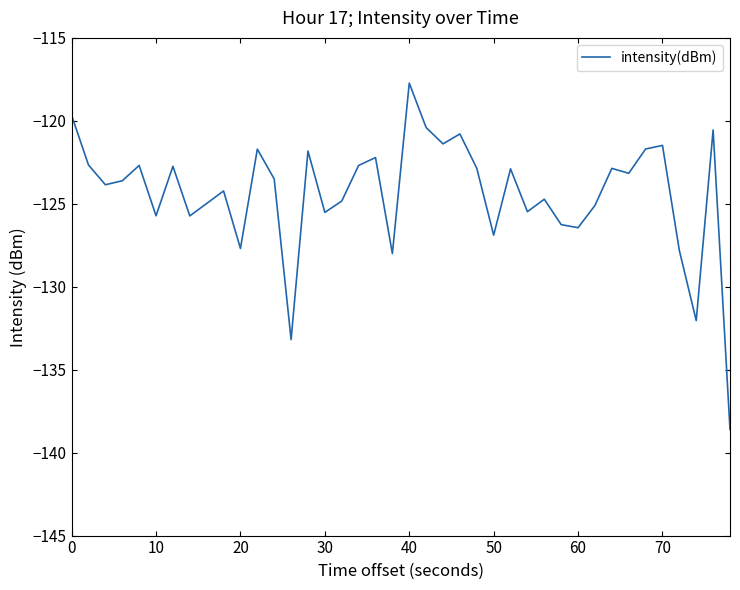

True or false: the data has more than 1 interior local peaks.

True